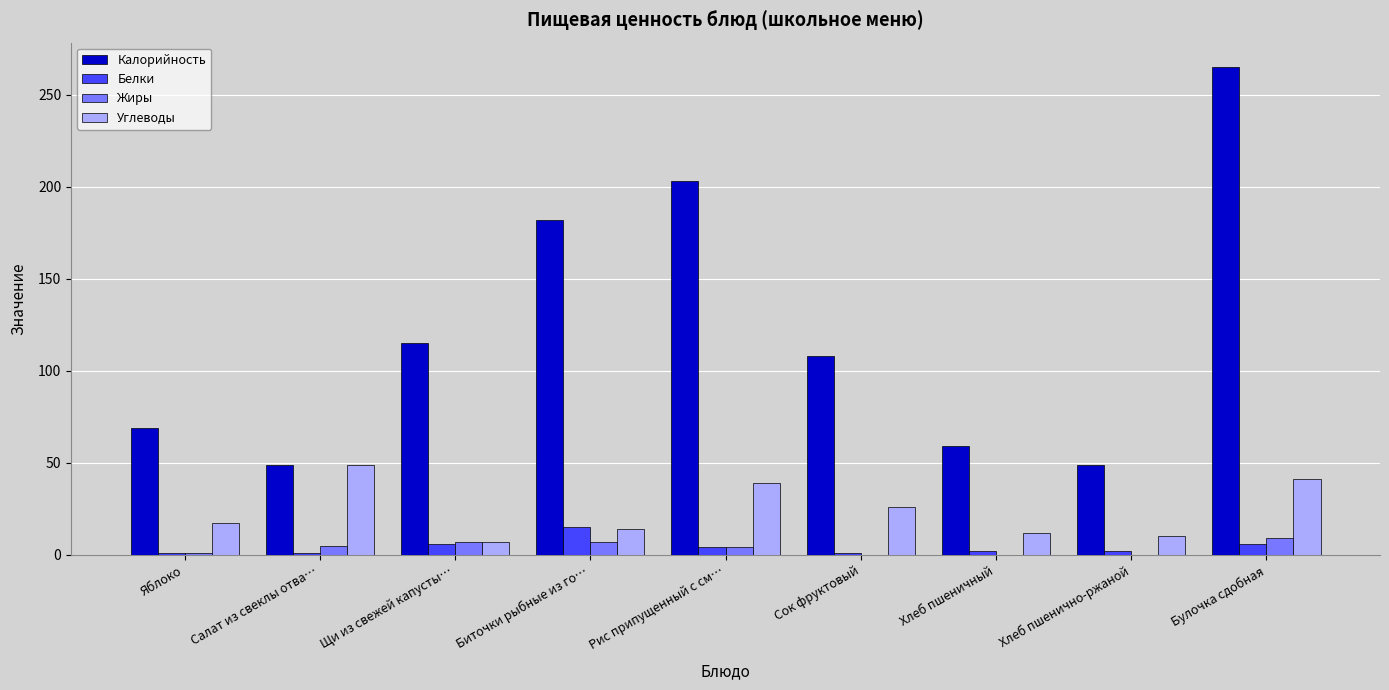

What is the average value of the Жиры series?

4